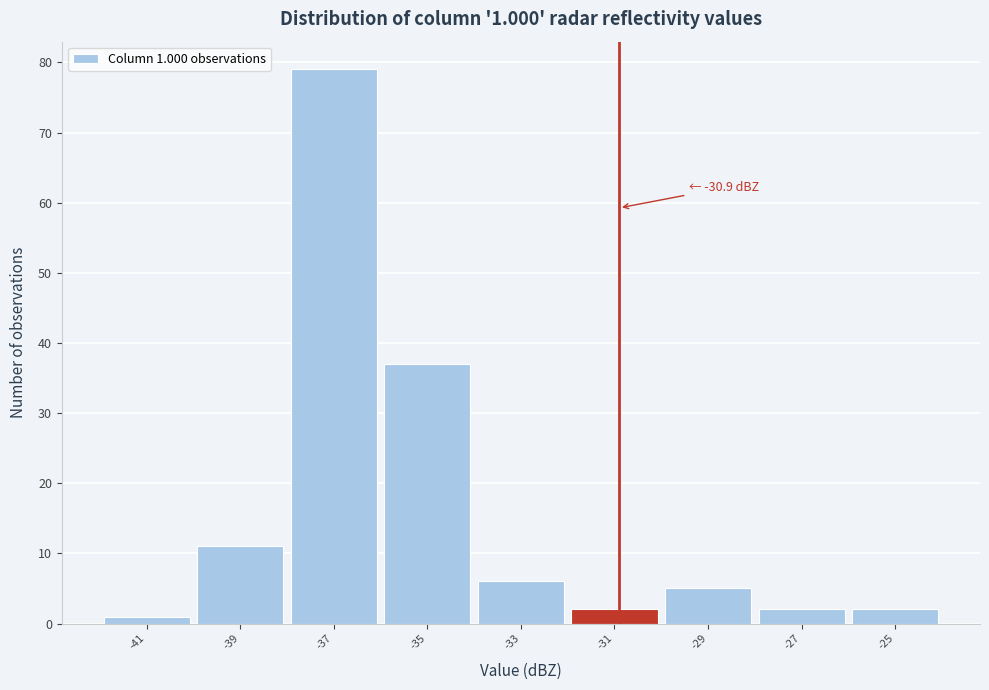

Over which range of the x-axis is the bar tallest?

-38 to -36